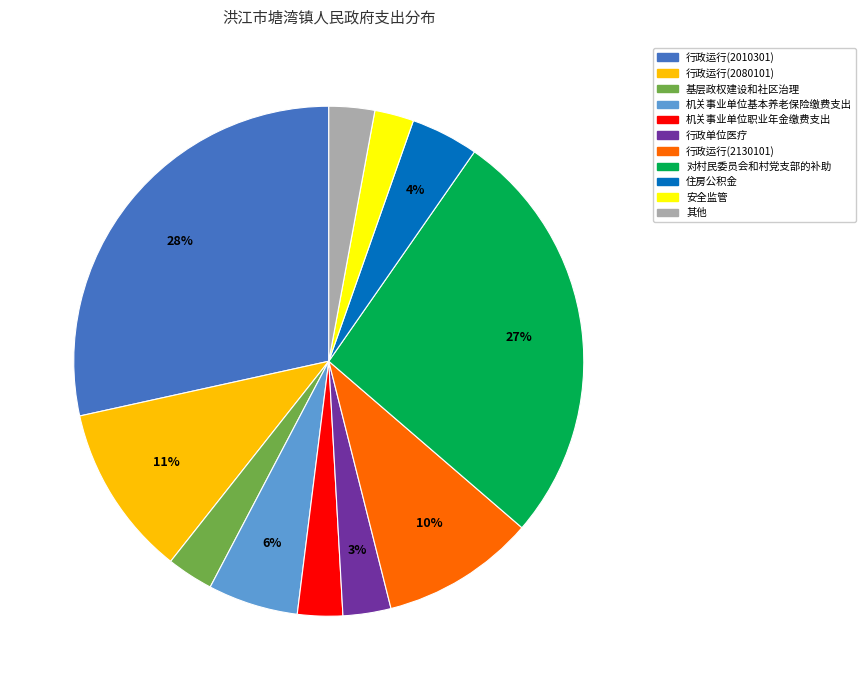

Which has a higher value, 住房公积金 or 其他?

住房公积金